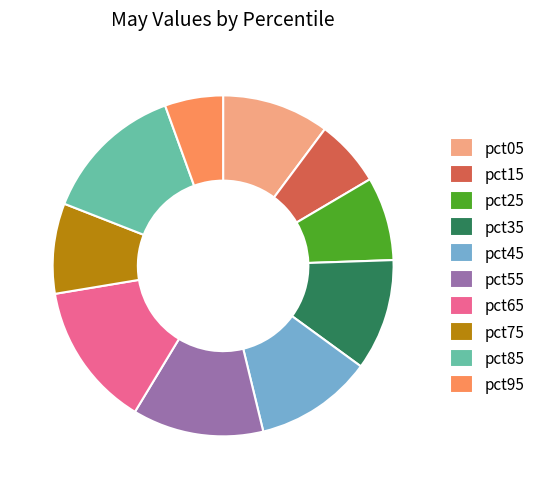

Is pct45 the majority of the pie?

No